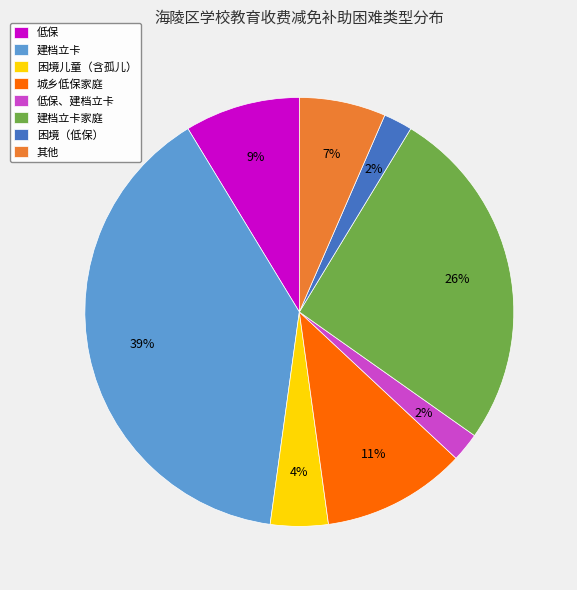

Is there a majority slice in this chart?

No